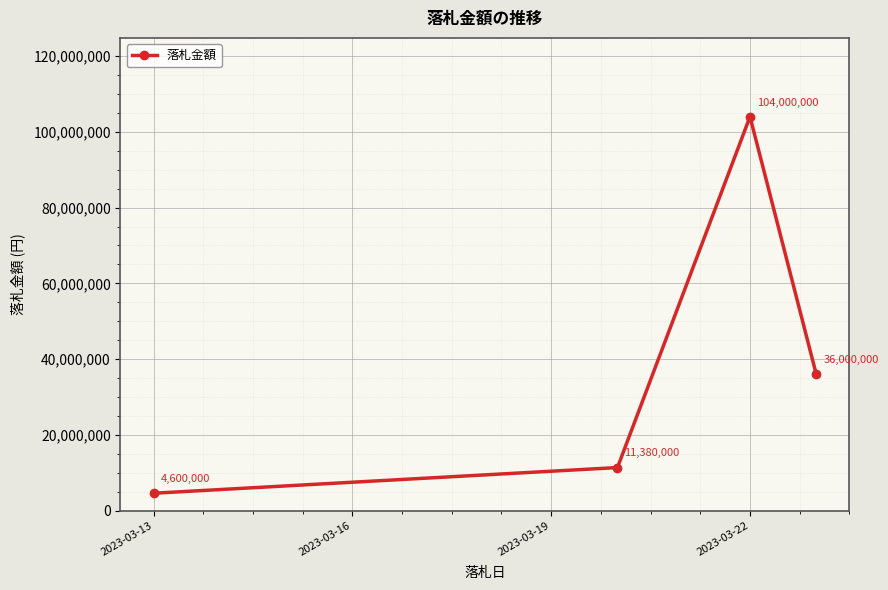

What is the difference between the maximum and minimum values?

99400000